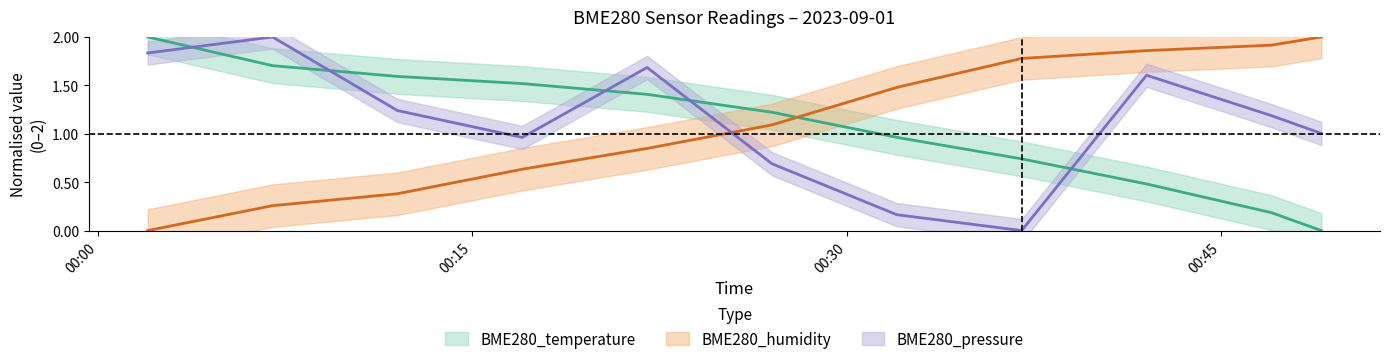

What is the difference between the maximum and minimum values in the BME280_temperature series?

2.0